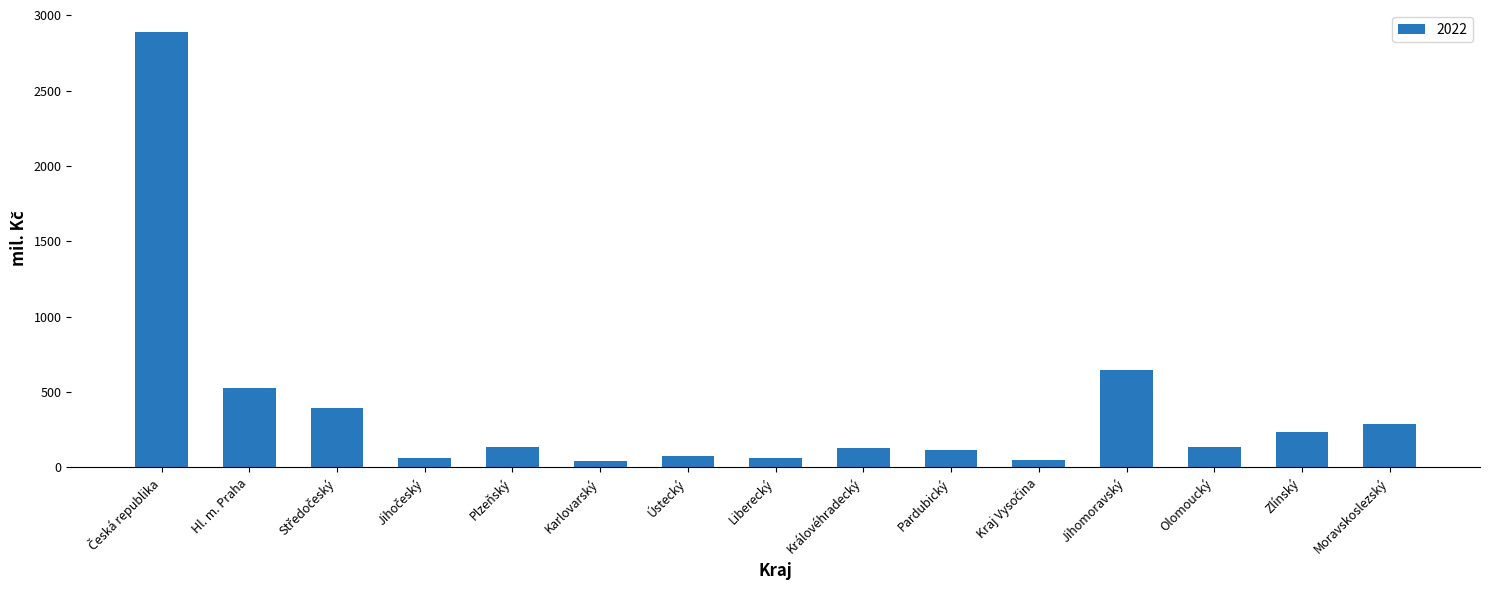

What is the sum of all values?

5780.0